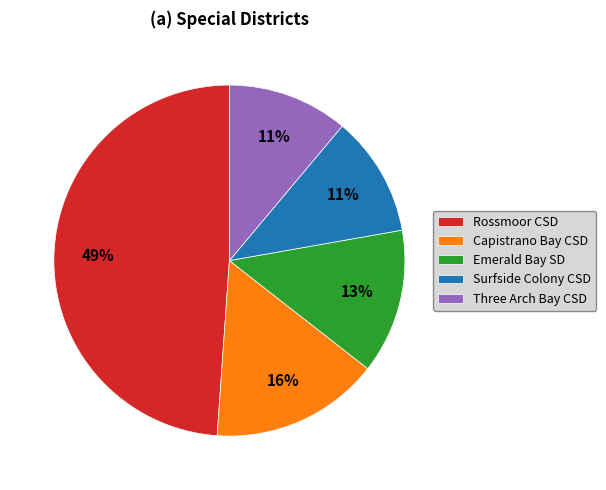

Count the number of slices in the pie.

5